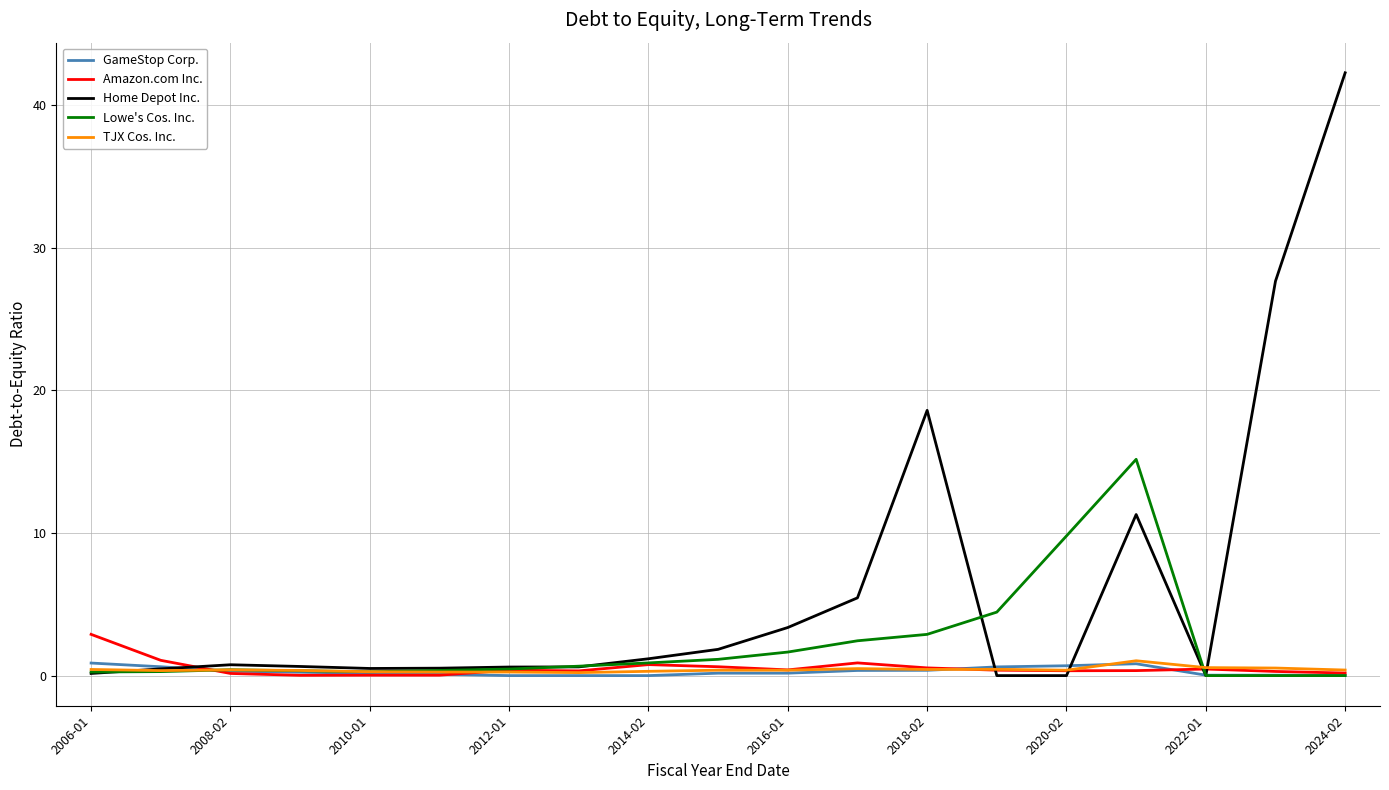

Which series has the widest spread of values?

Home Depot Inc.